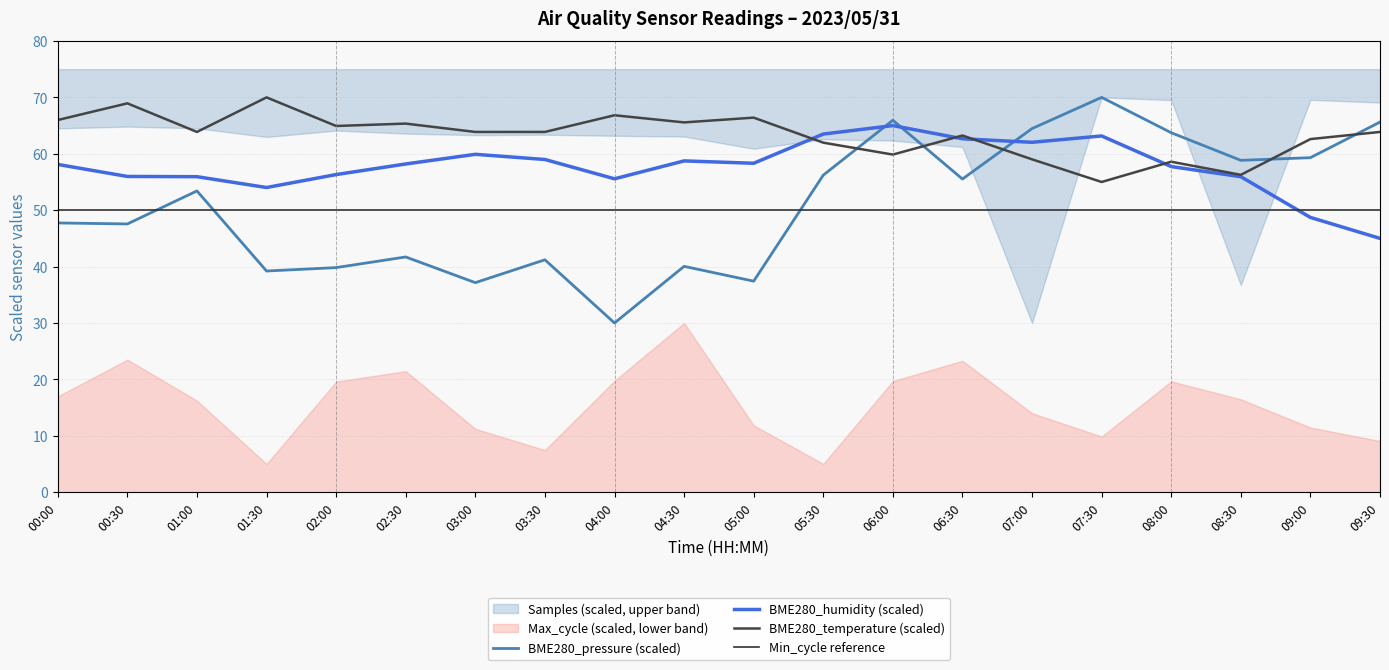

What is the spread (max minus min) of values at 03:00?

26.7